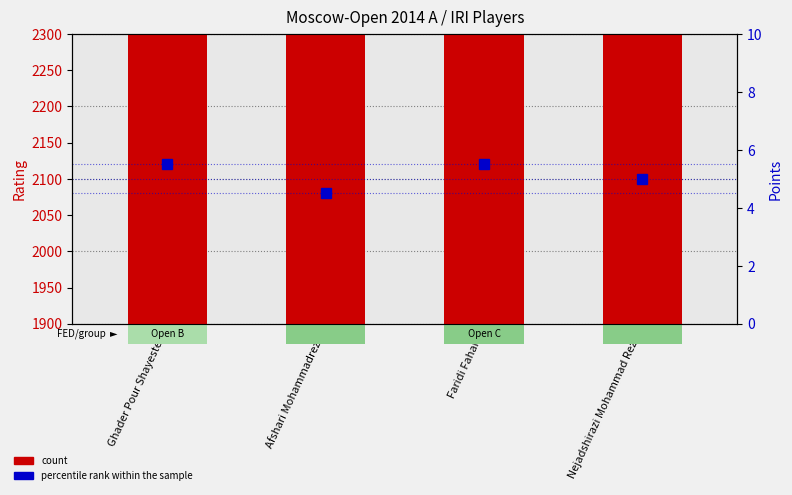

What is the spread (max minus min) of values at Faridi Faham?

1971.5